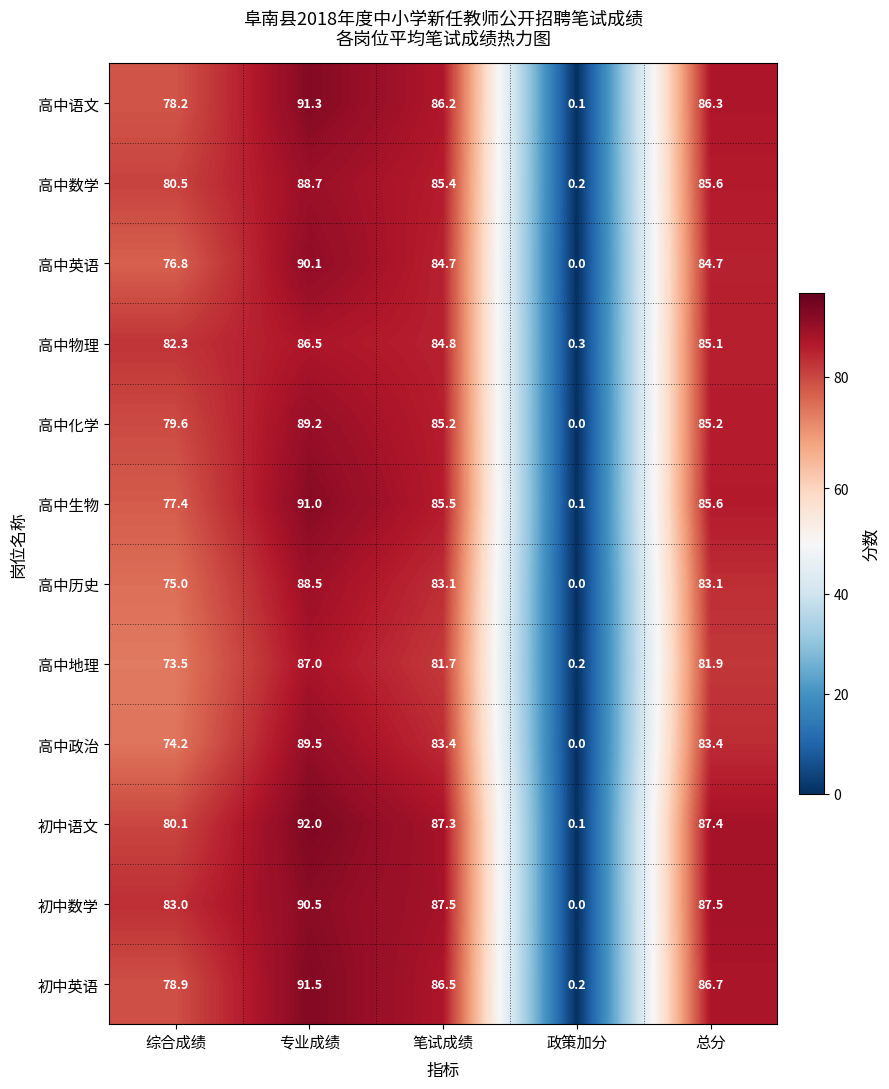

Which series changed the most between 综合成绩 and 笔试成绩?

高中政治